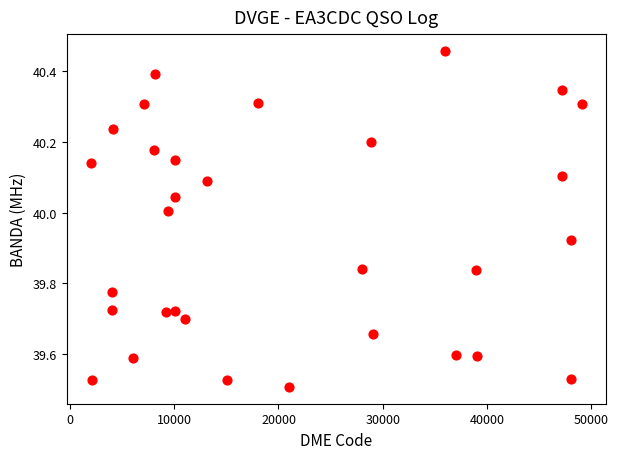

What is the range of Y values (max minus min)?

1.0